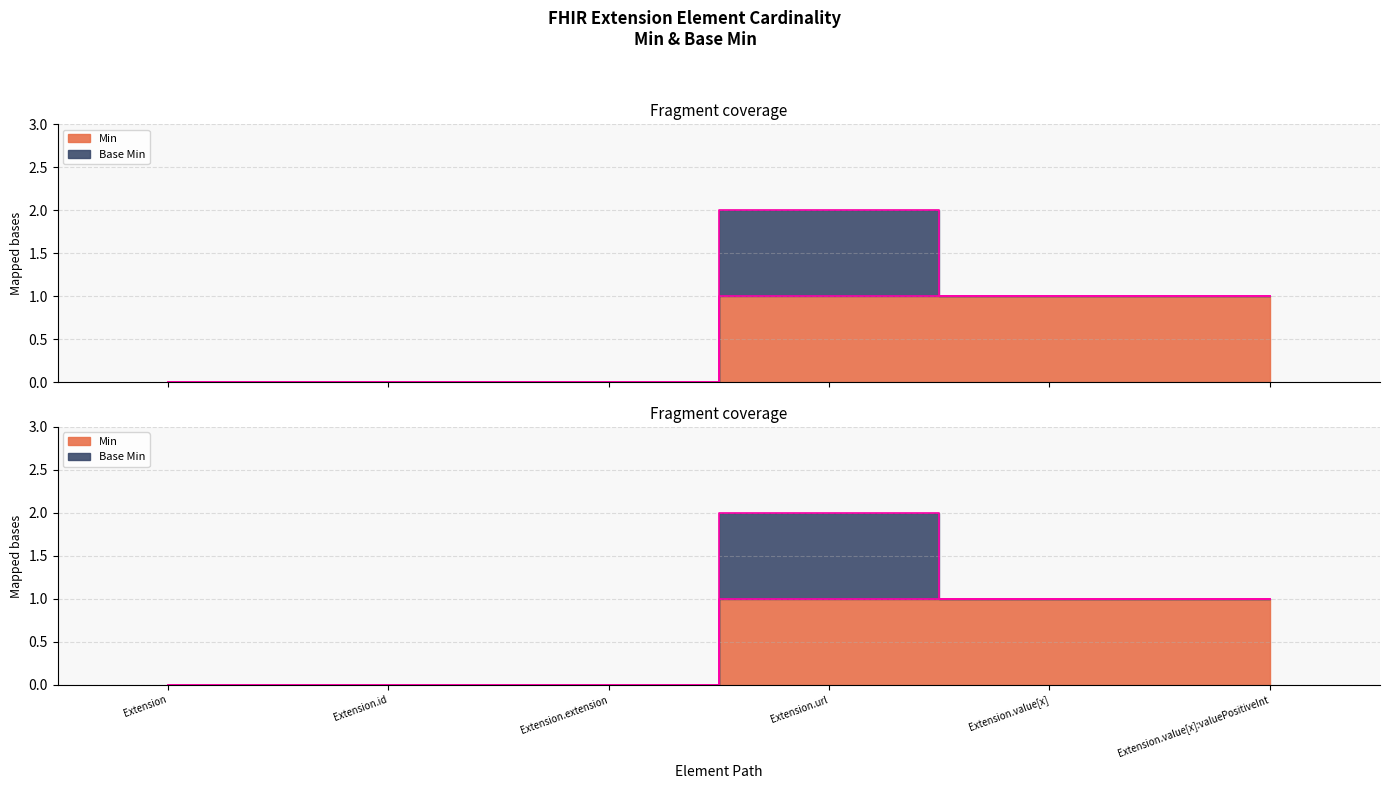

What position from the right is Extension.extension?

4